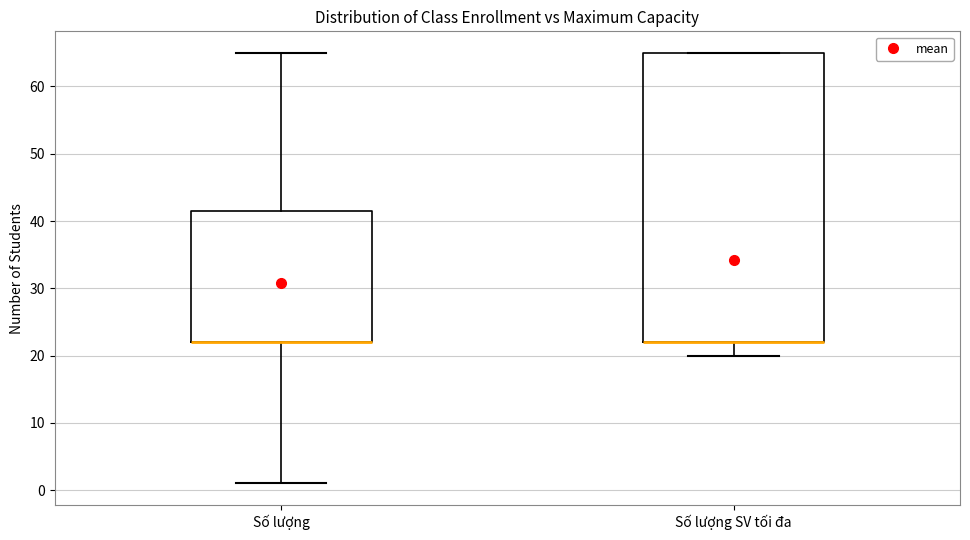

Reading left to right, transcribe this box plot: for each box, give where its median line is, the range the box spans, and where its two whiskers end, as read against the y-axis. The values are not printed on the chart, so give them approximately, as read against the axis.

Số lượng: median 22 (drawn on the box's lower edge), box 22 to 42, whiskers 1 to 65
Số lượng SV tối đa: median 22 (drawn on the box's lower edge), box 22 to 65, whiskers 20 to 65